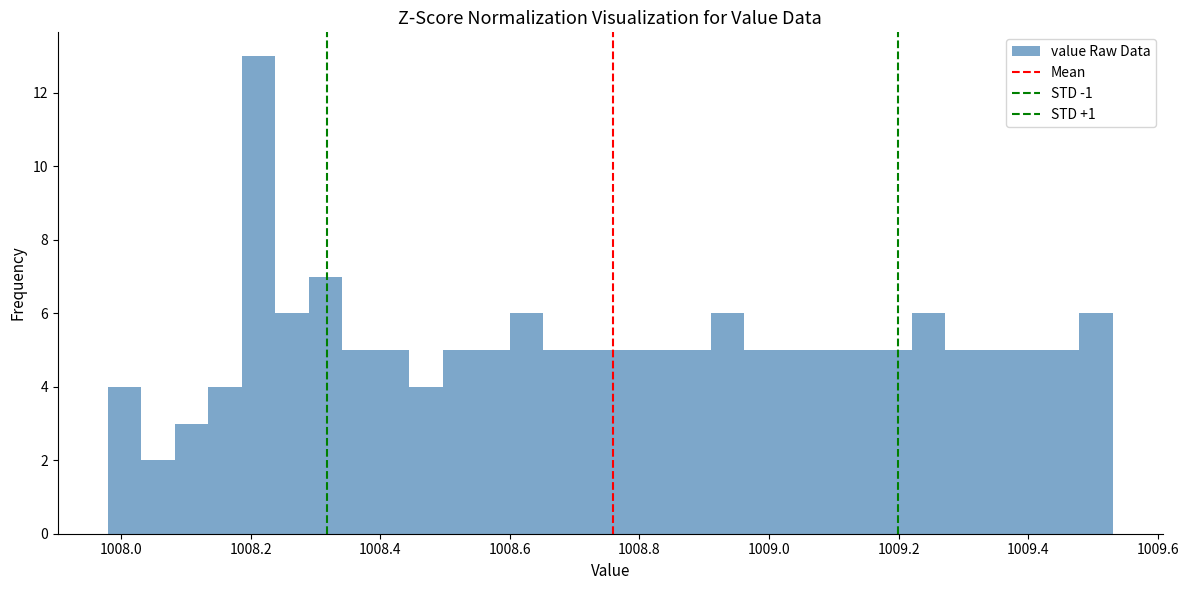

Around what value on the x-axis is the tallest bar? Give the approximate position of its centre, as read against the axis.

1008.22